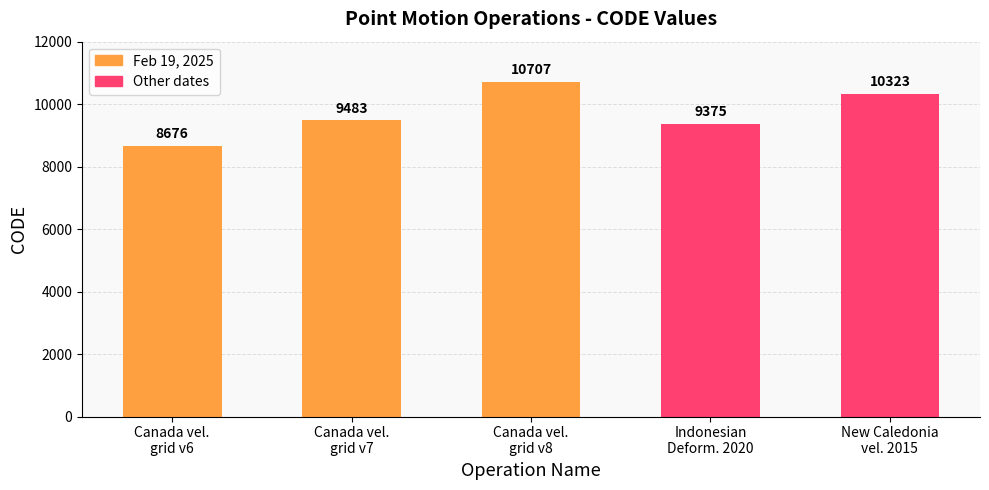

Is it true that the value at Indonesian
Deform. 2020 is 9375?

True